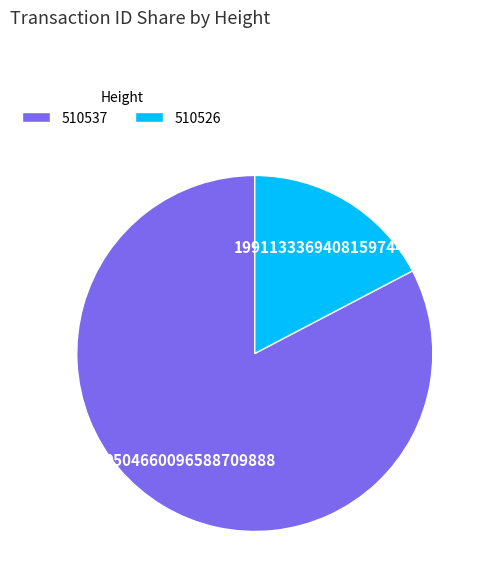

Does 510537 account for over 50% of the chart?

Yes